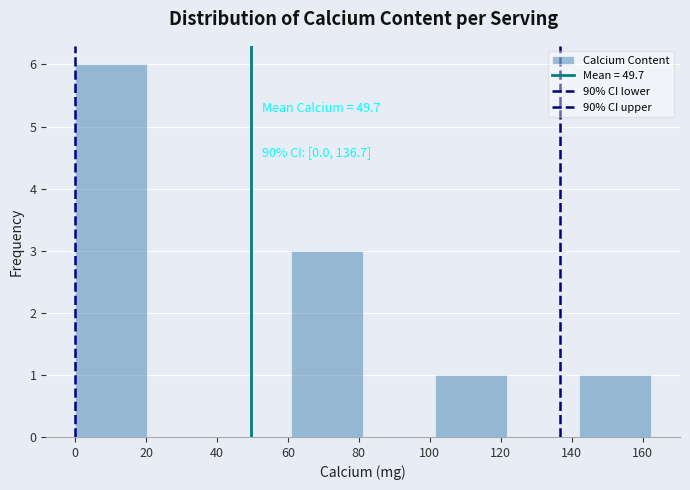

Over which range of the x-axis is the bar tallest?

0 to 20